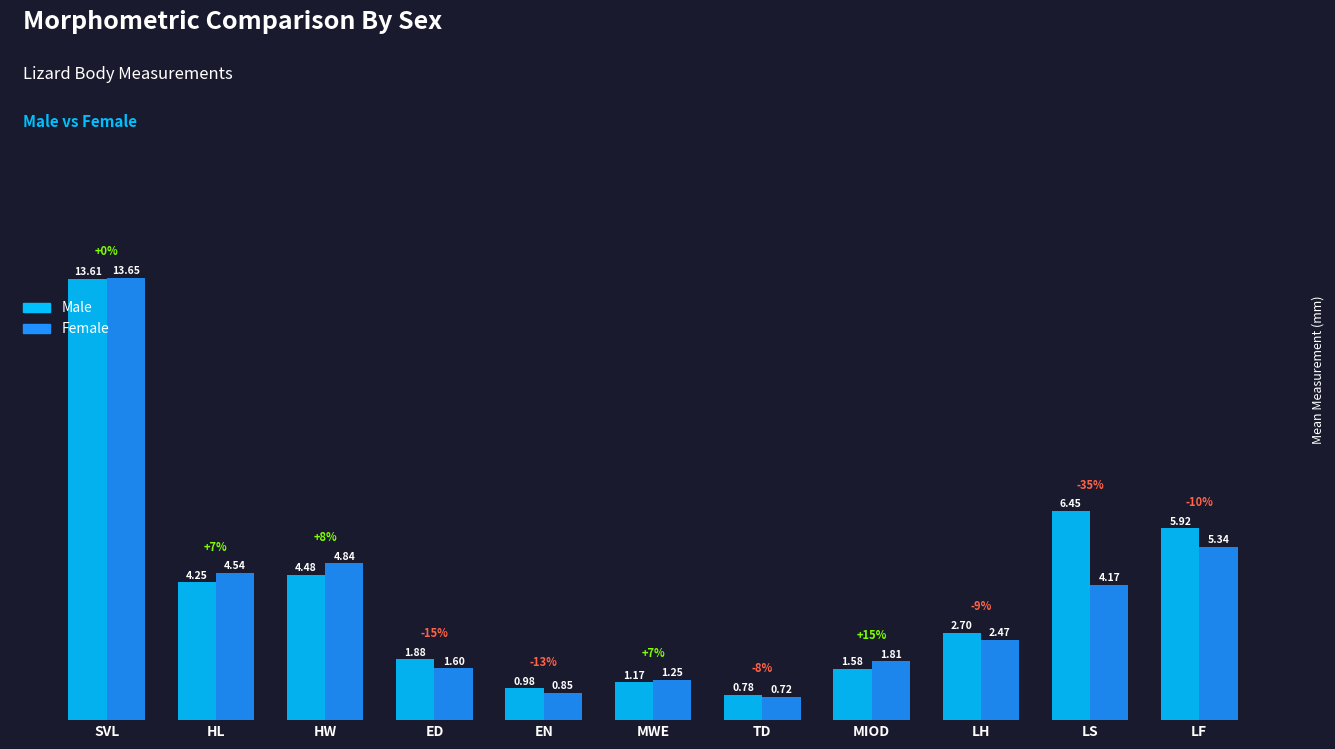

What is the label of the 4th bar from the left?

ED